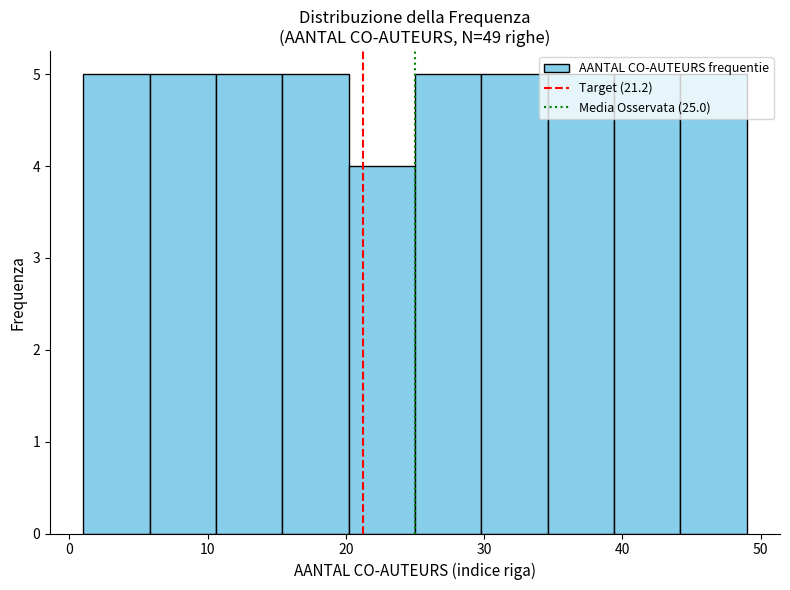

Reading left to right, transcribe this chart: for each bar, give the range it covers on the x-axis and its height. Neither the bar edges nor the heights are printed on the chart, so give them approximately, as read against the axes.

1.0 to 5.8: 5
5.8 to 10.6: 5
10.6 to 15.4: 5
15.4 to 20.2: 5
20.2 to 25.0: 4
25.0 to 29.8: 5
29.8 to 34.6: 5
34.6 to 39.4: 5
39.4 to 44.2: 5
44.2 to 49.0: 5